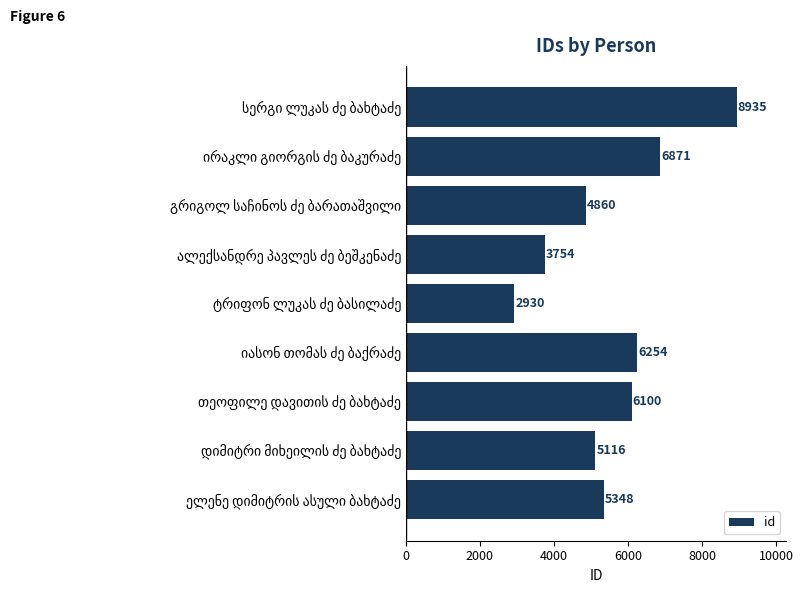

What is the greatest value displayed?

8935